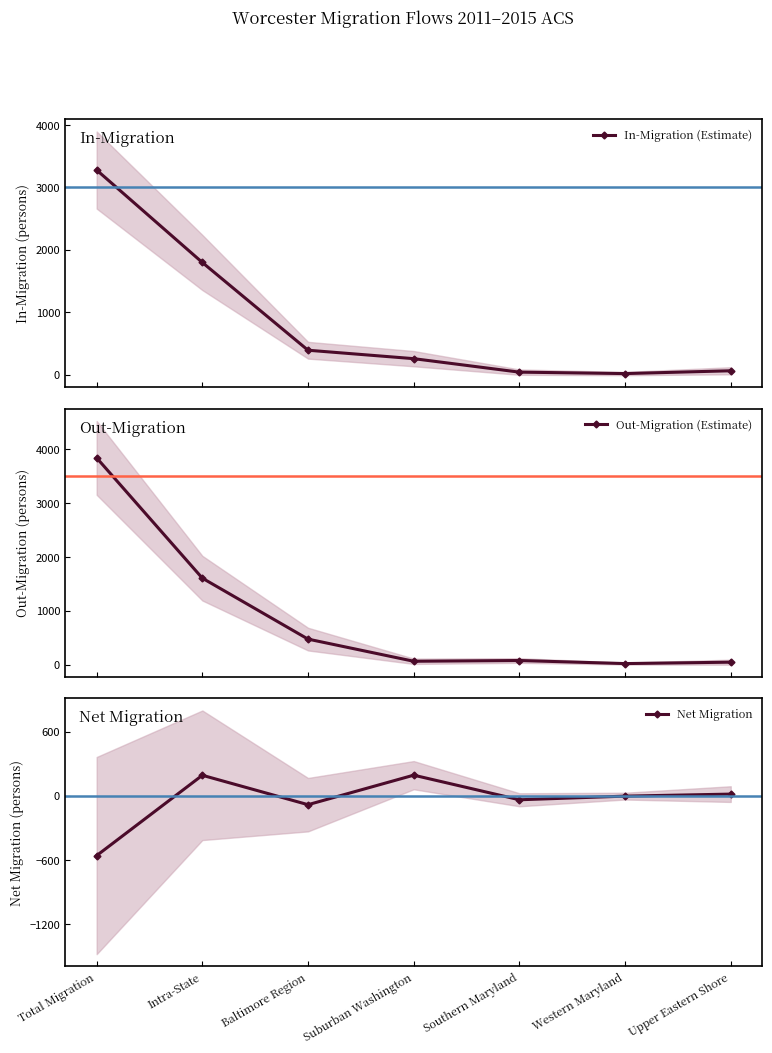

Reading left to right, list all the values displayed in this chart.

In-Migration (Estimate): 3277	1796	390	255	39	16	61
Out-Migration (Estimate): 3837	1605	474	63	77	20	46
Net Migration: -560	191	-84	192	-38	-4	15